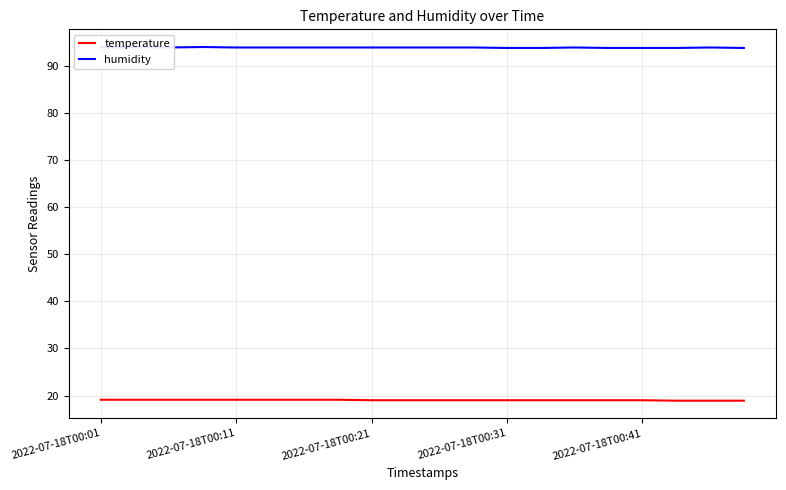

What is the highest value of the temperature series?

19.1